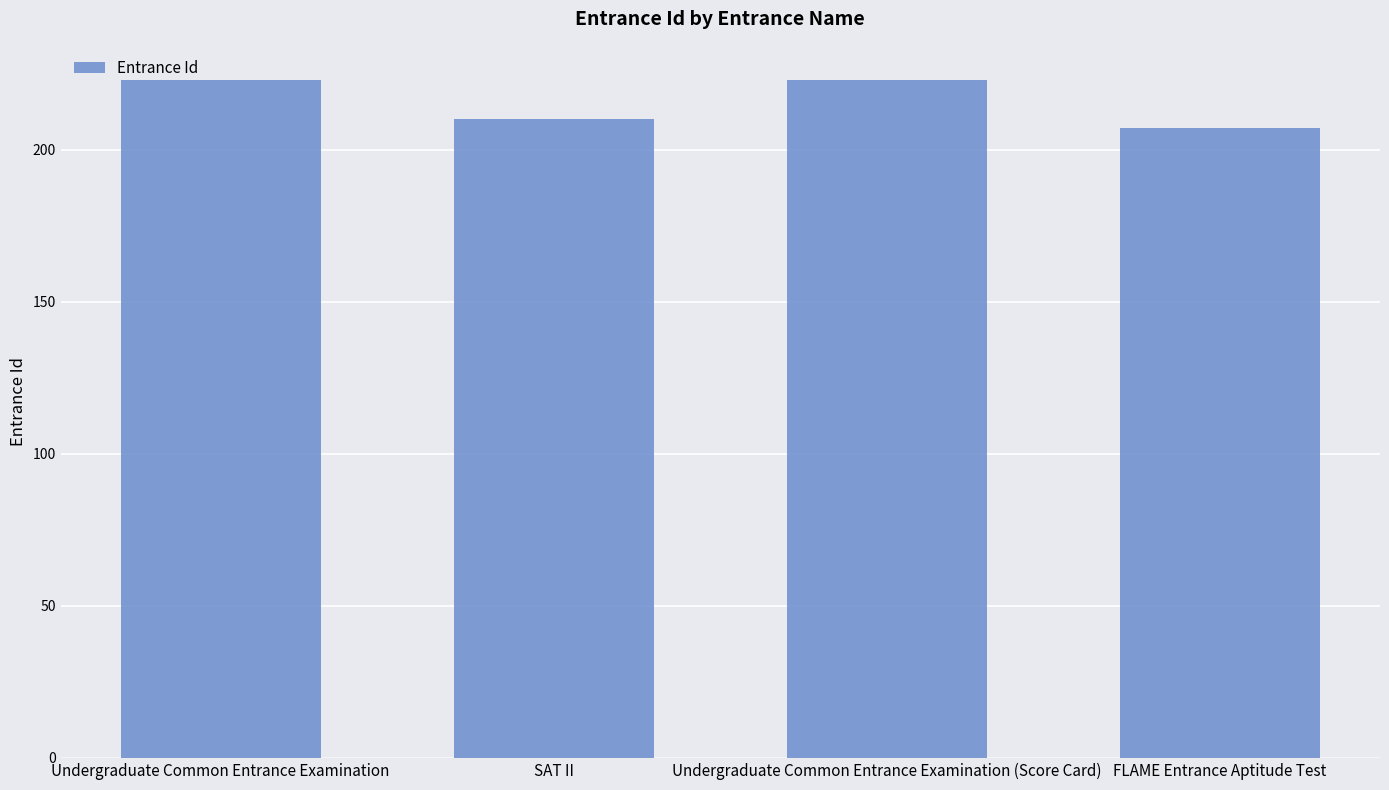

Is it true that the value at Undergraduate Common Entrance Examination is 223?

True